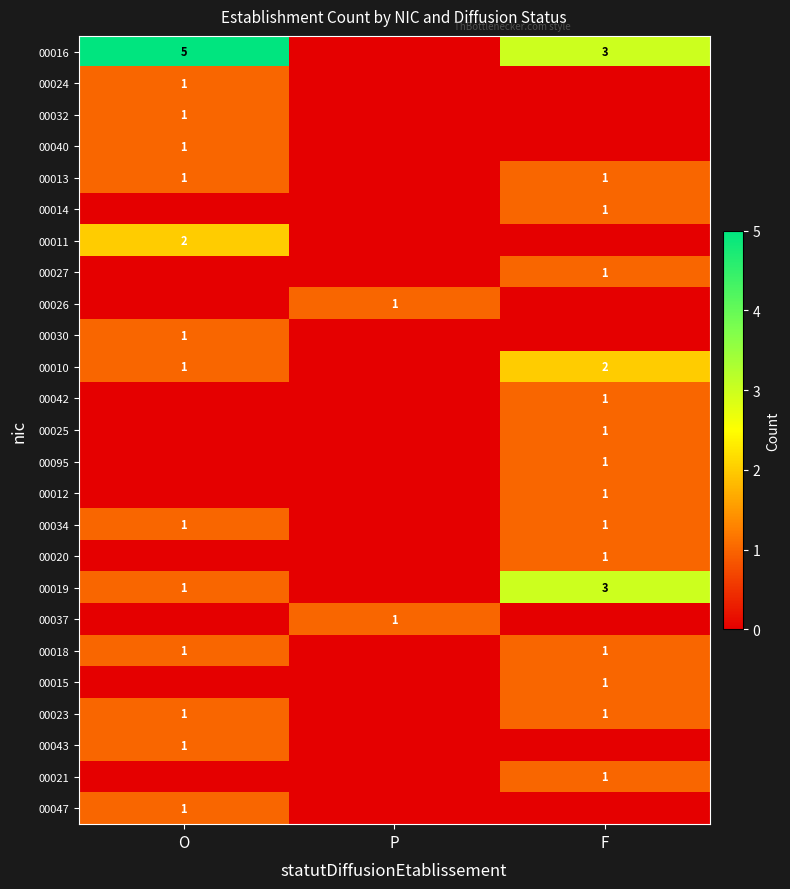

What is the total value across all series at O?

19